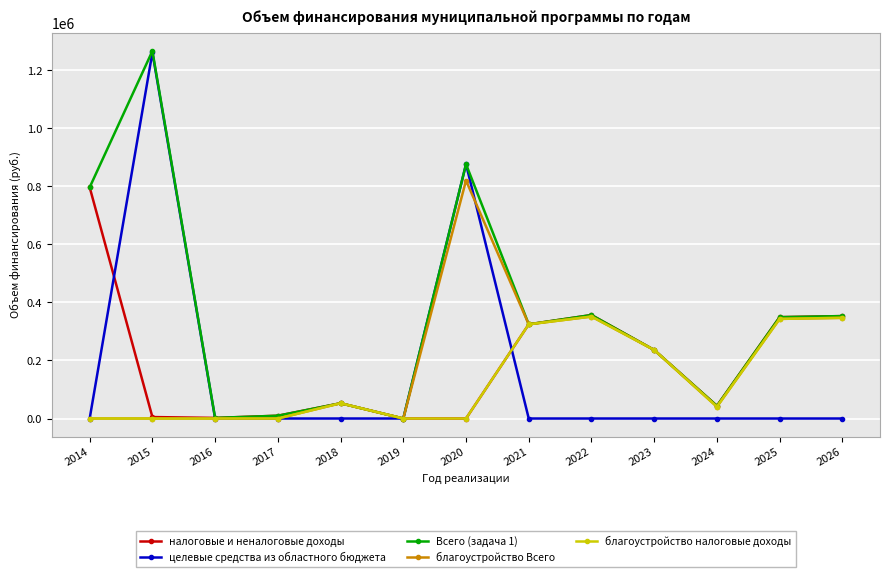

At which category does целевые средства из областного бюджета reach its first local peak?

2015